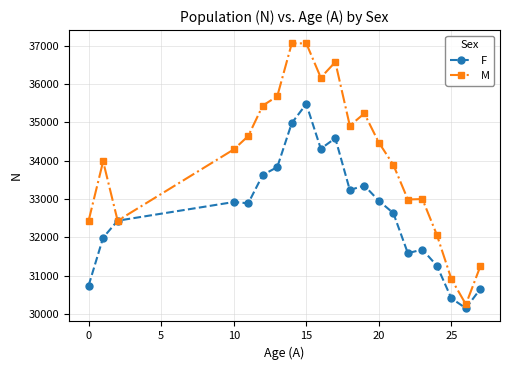

At how many categories does at least one series exceed 36438?

3